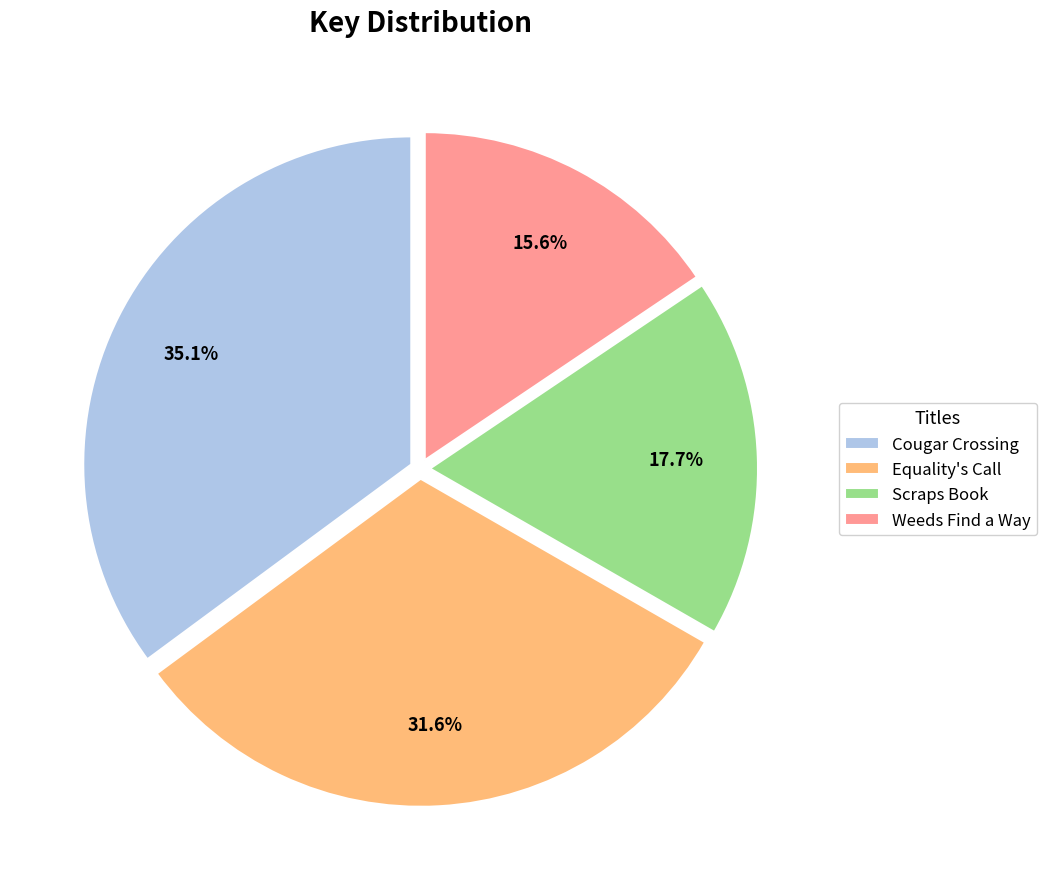

To the nearest percent, what portion does Cougar Crossing represent?

35%